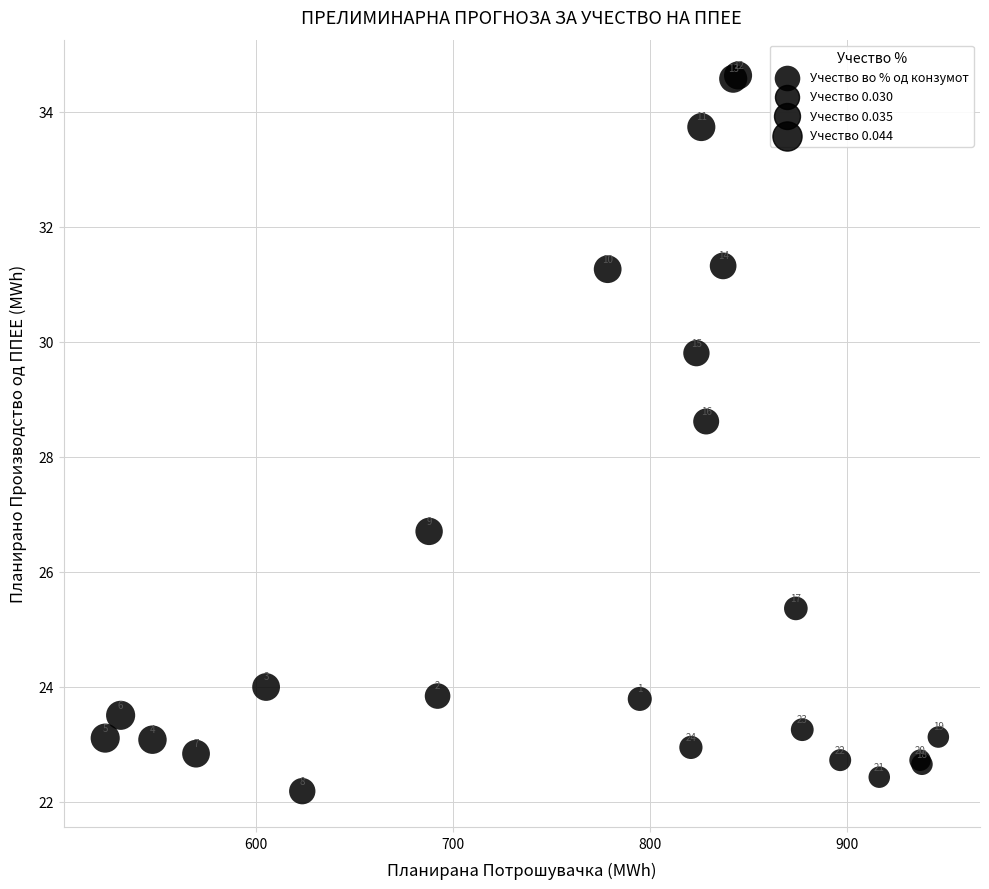

What Y value in the scatter plot is closest to 28?

28.6